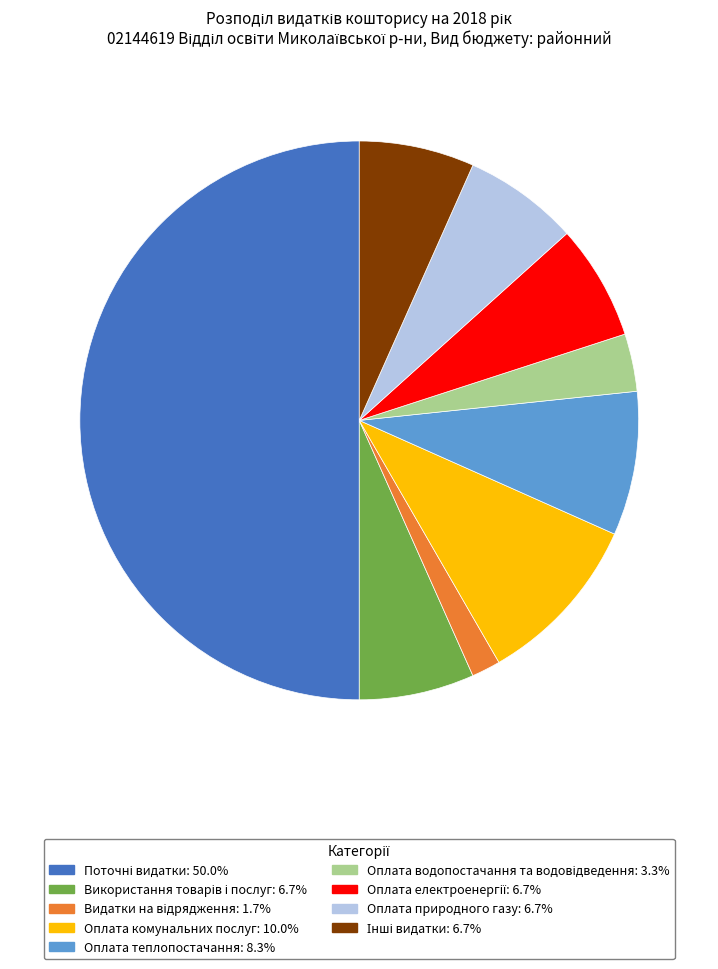

Which slice is the largest?

Поточні видатки